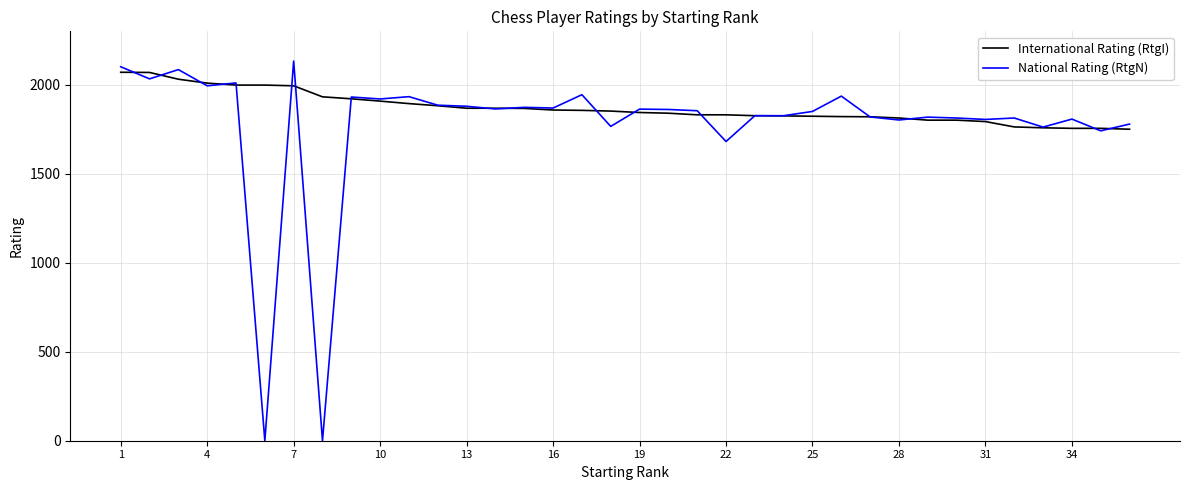

What is the highest value of the International Rating (RtgI) series?

2070